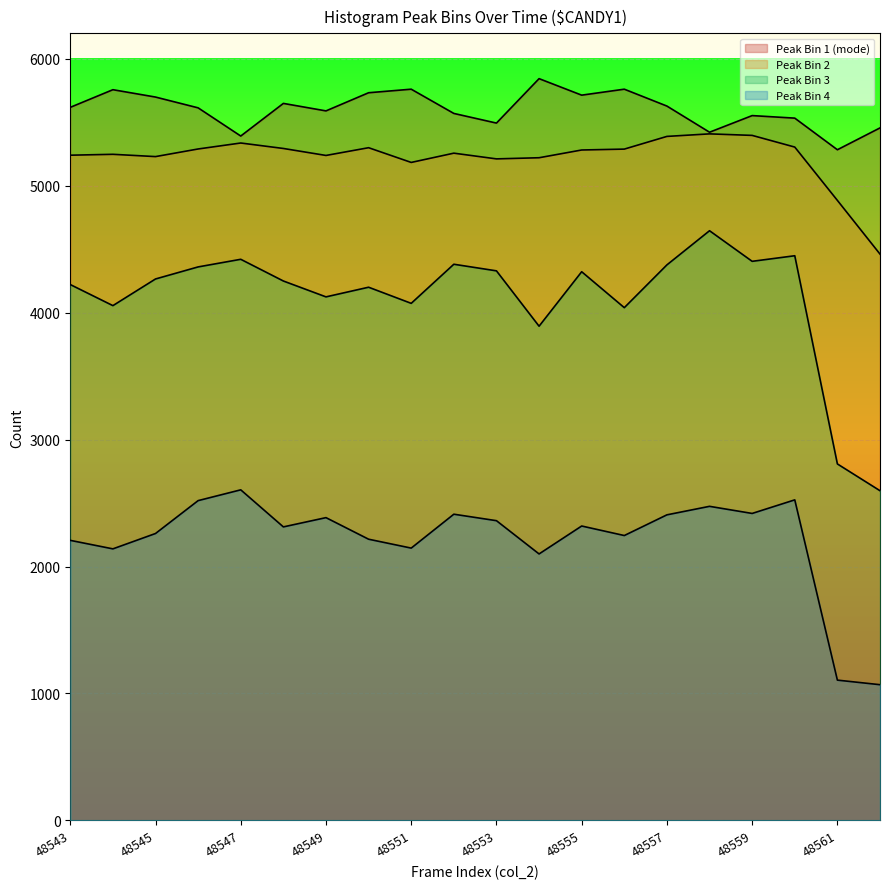

True or false: peak_bin_2 and peak_bin_4 intersect in this chart.

False